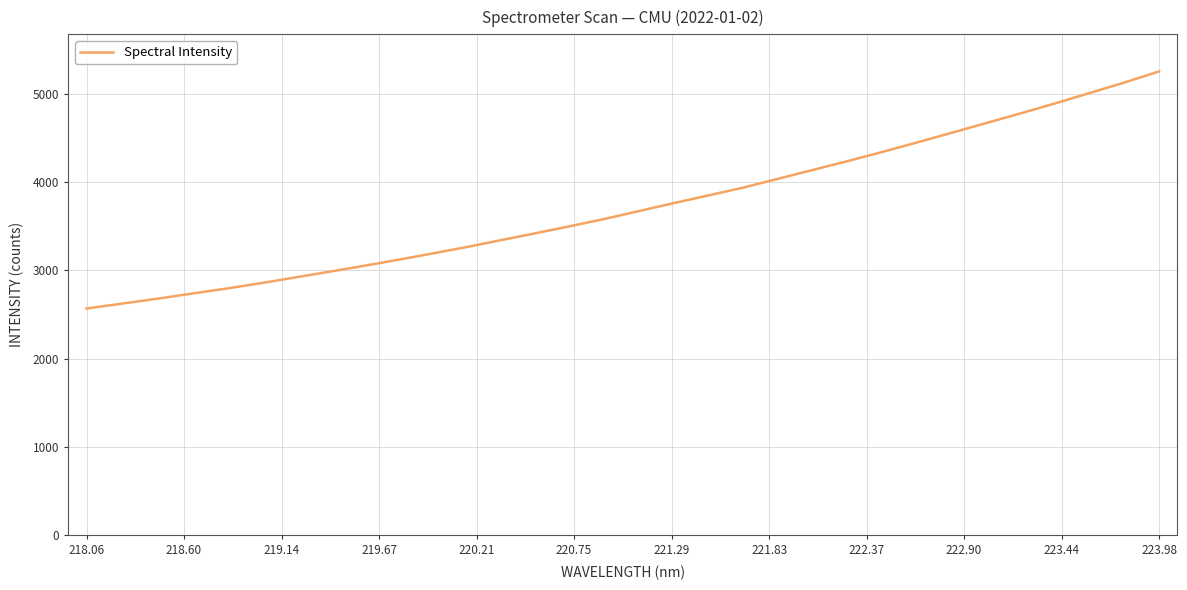

What is the minimum value shown in the chart?

2566.4